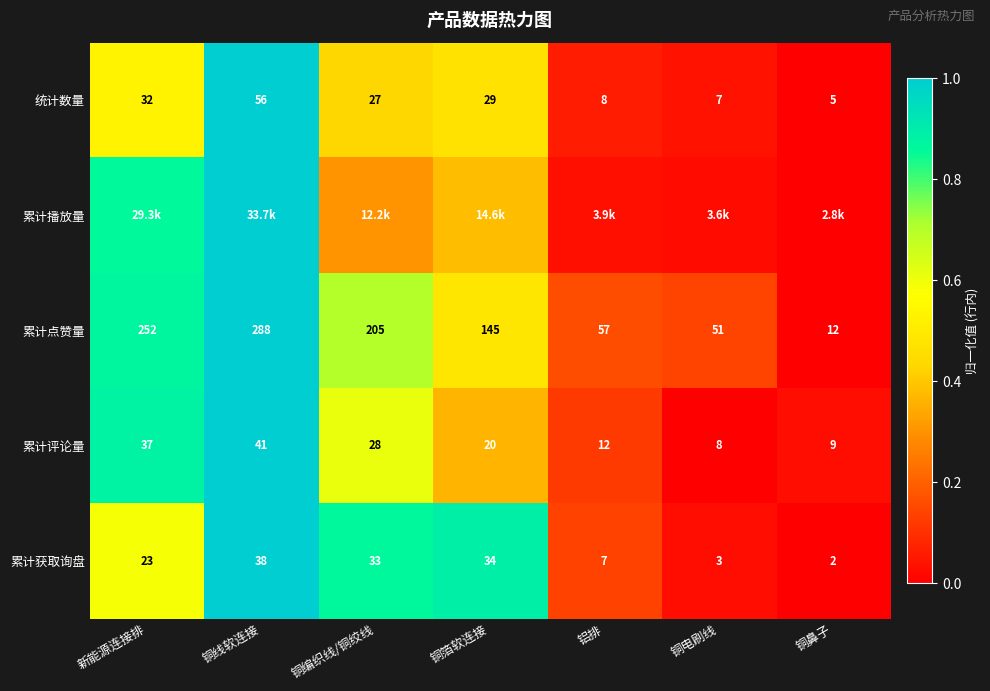

List the labels in order of 累计获取询盘 value, smallest first.

铜鼻子, 铜电刷线, 铝排, 新能源连接排, 铜编织线/铜绞线, 铜箔软连接, 铜线软连接